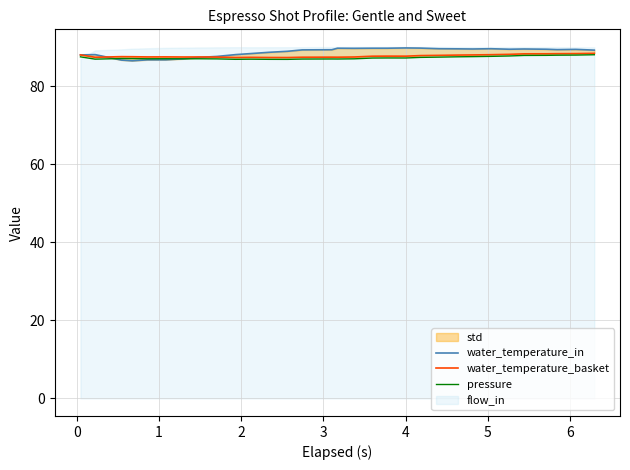

How many intersections are there between water_temperature_in and water_temperature_basket?

2